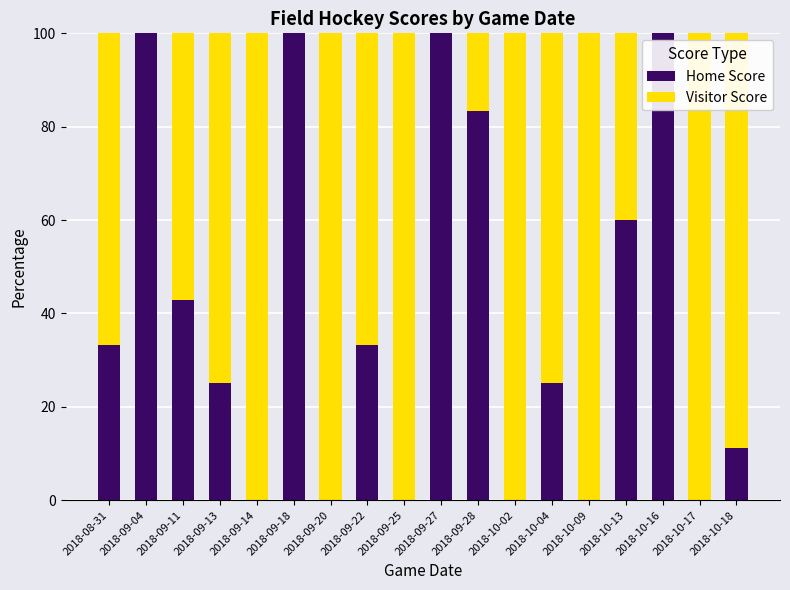

How many data points does each series have?

18